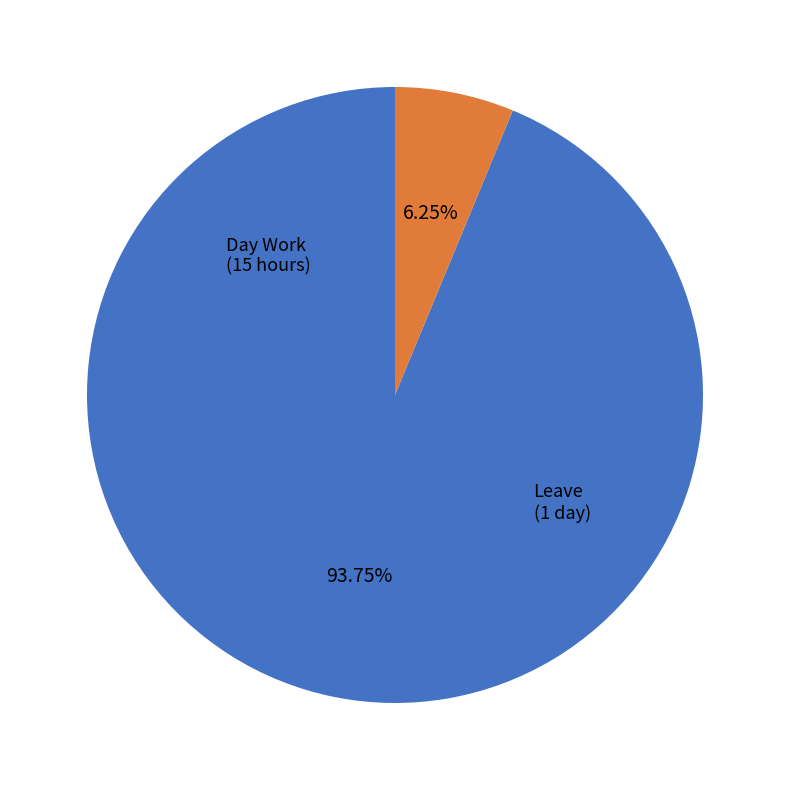

Is there any slice that represents more than half of the pie?

Yes